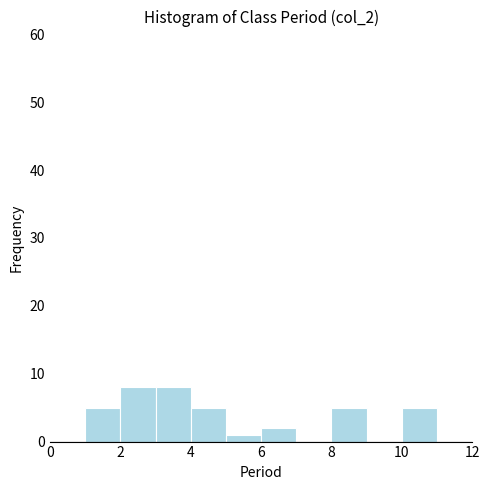

Reading left to right, list every bar in this chart as the range it spans on the x-axis followed by its height. The values are not printed on the chart, so give them approximately, as read against the axis.

0 to 1: 0
1 to 2: 5
2 to 3: 8
3 to 4: 8
4 to 5: 5
5 to 6: 1
6 to 7: 2
7 to 8: 0
8 to 9: 5
9 to 10: 0
10 to 11: 5
11 to 12: 0